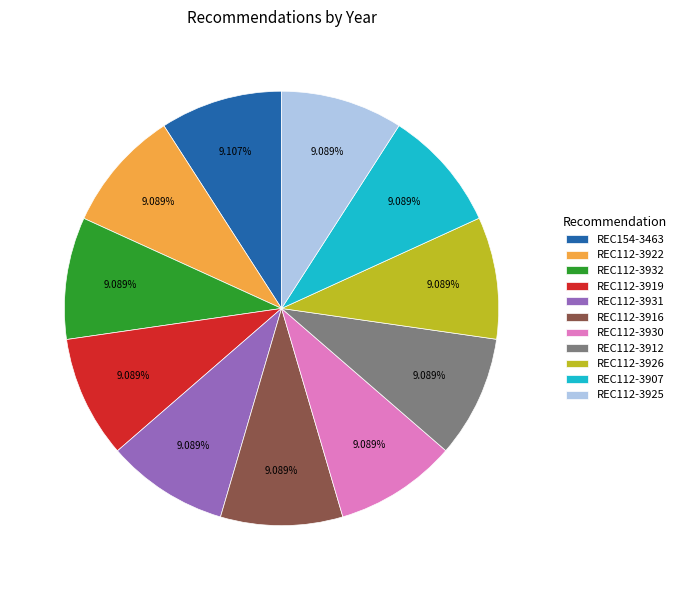

To the nearest percent, what portion does REC112-3925 represent?

9%